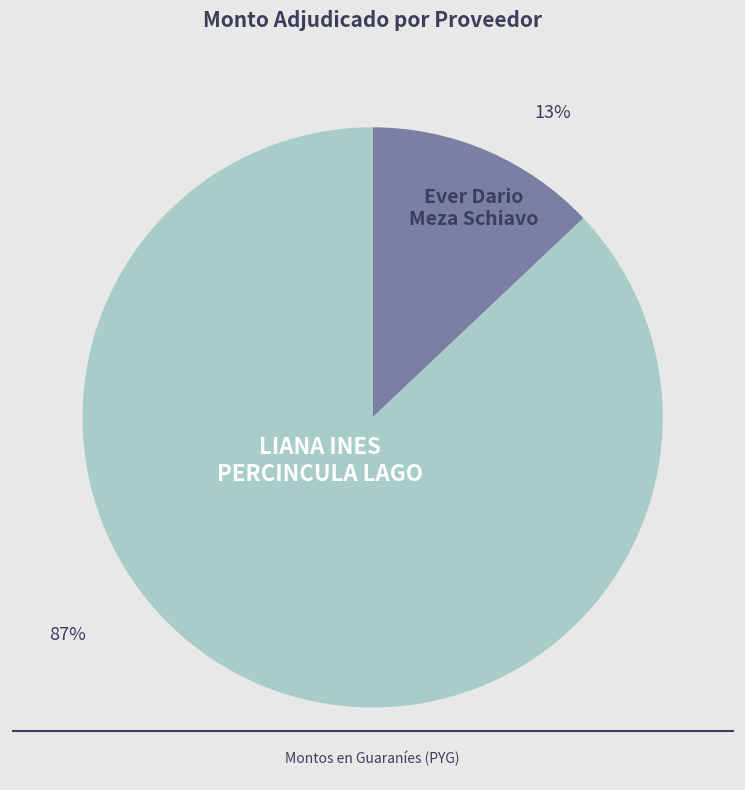

To the nearest percent, what is the average slice percentage?

50%